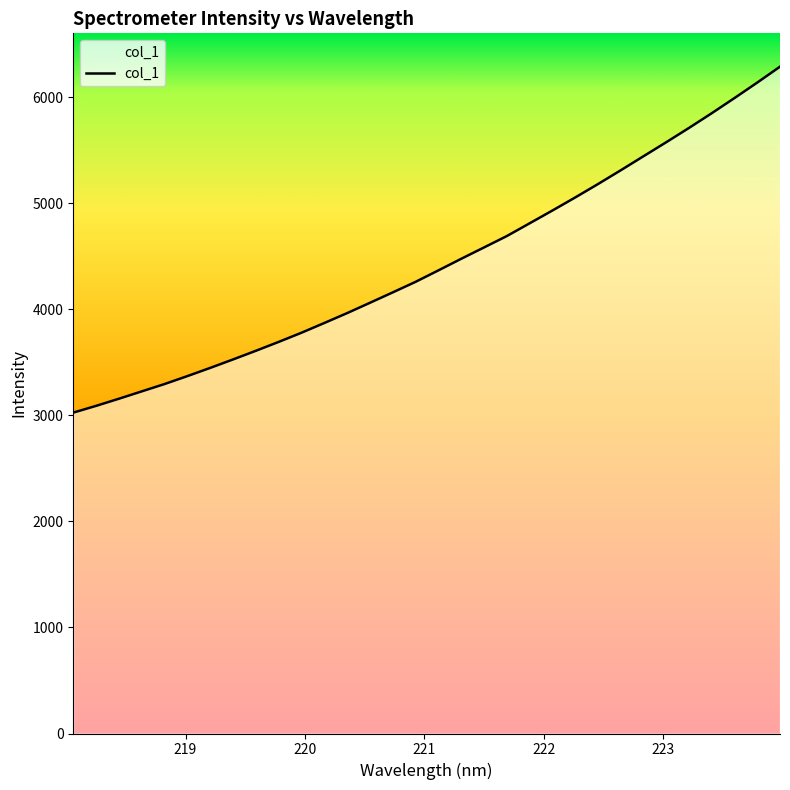

What is the smallest value displayed?

3026.6